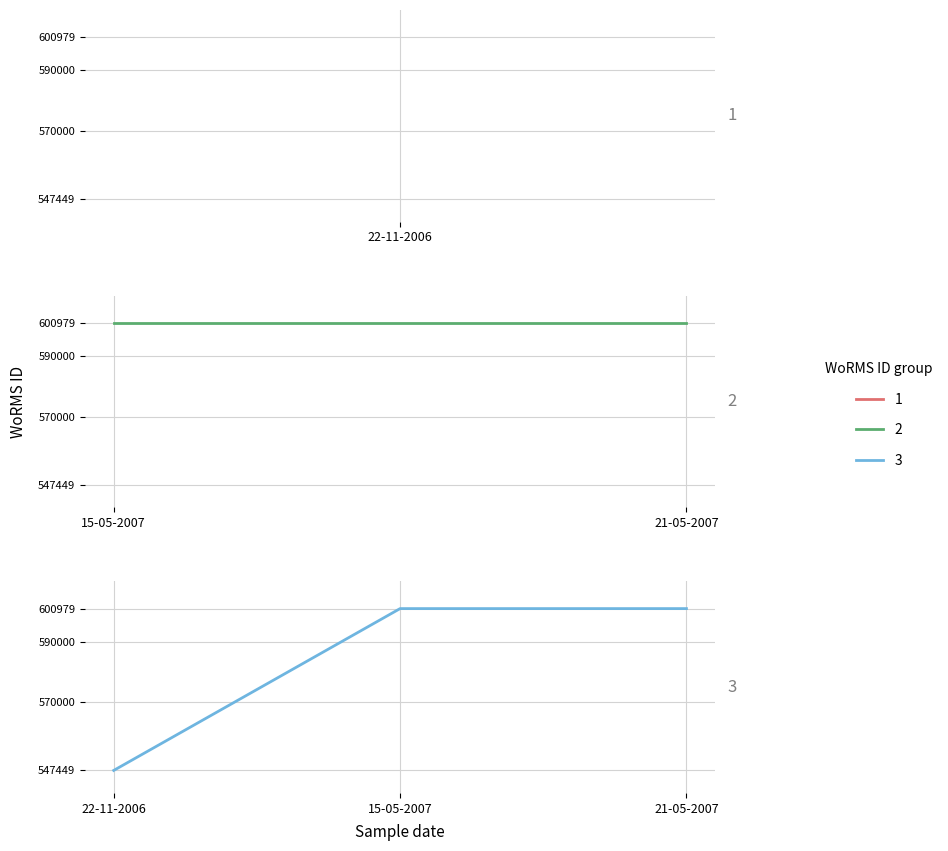

What is the smallest value displayed?

547449